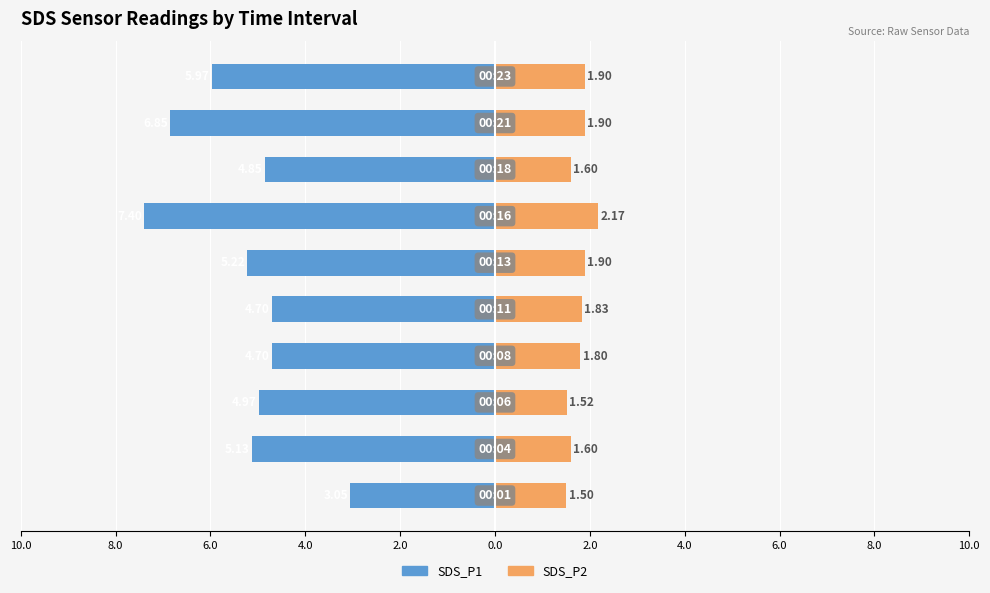

True or false: SDS_P2 has a value of 0.8 at 4.0.

False